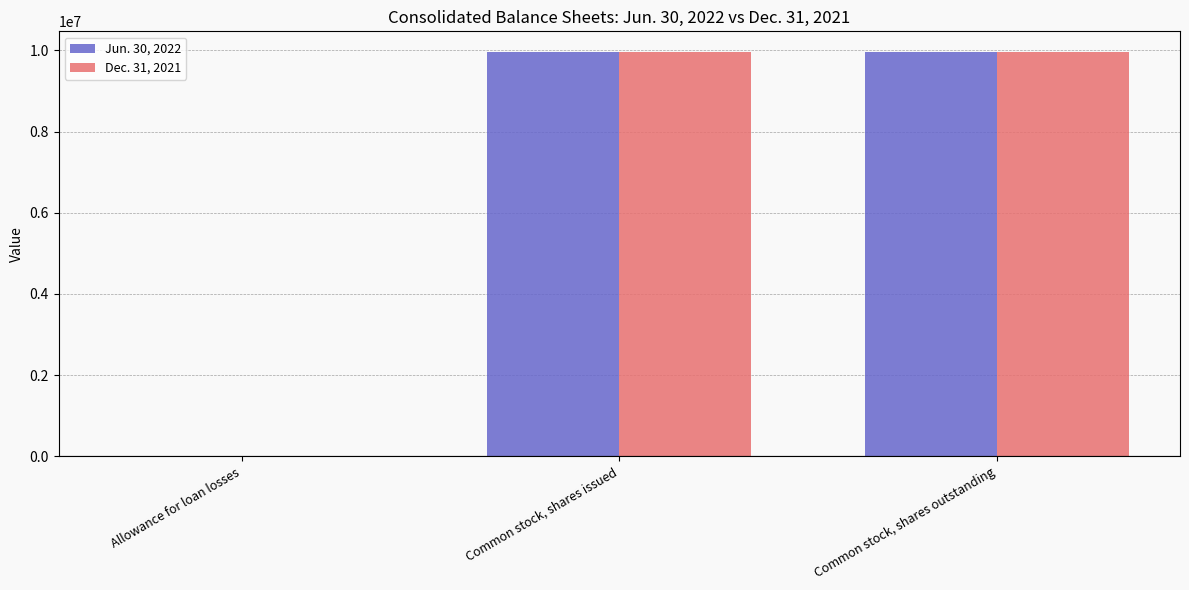

The Dec. 31, 2021 series shows 9972698 at Common stock, shares issued. True or false?

True